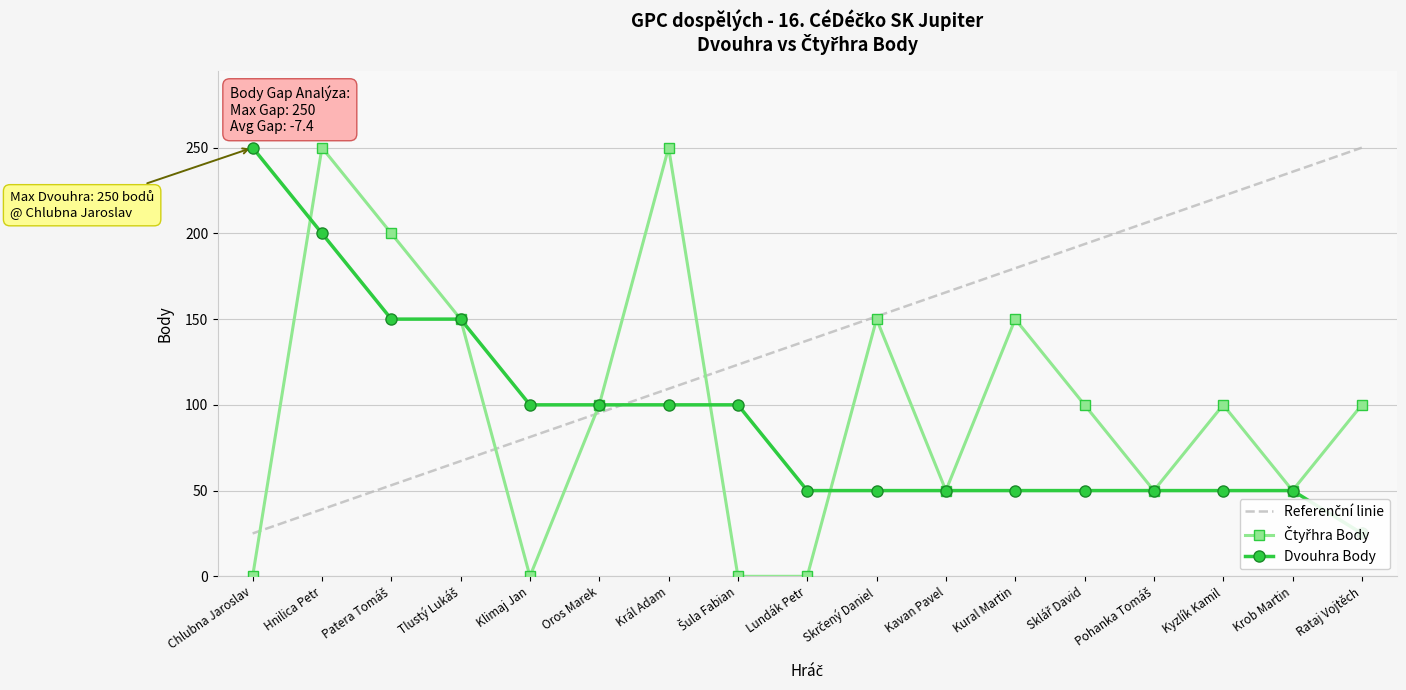

How many values in the Dvouhra Body series exceed 50?

8